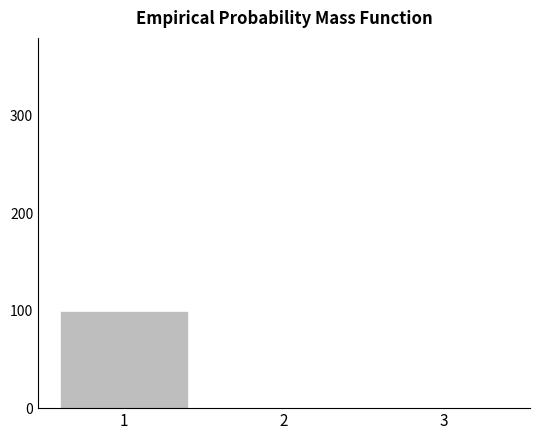

At which category does the chart reach its peak across all series?

1